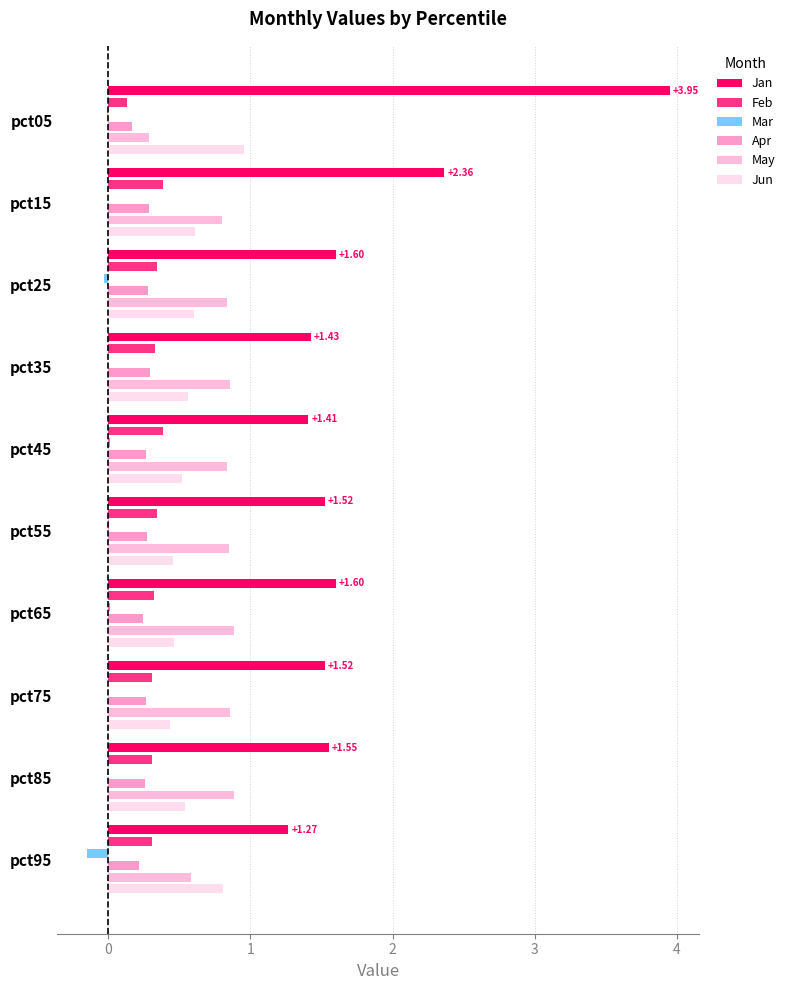

At how many categories does at least one series exceed 0?

10